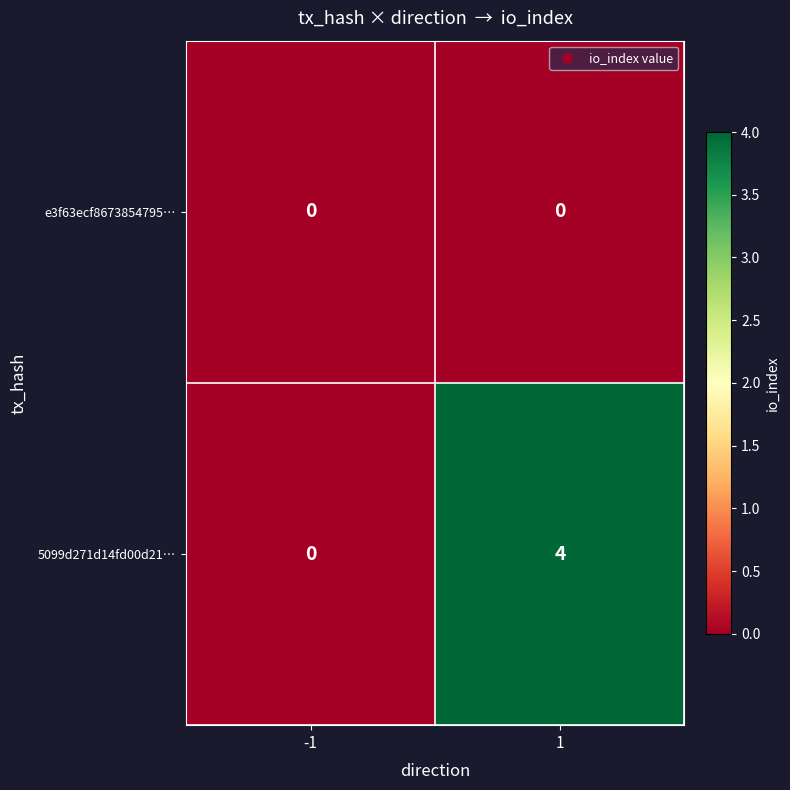

The value of e3f63ecf8673854795… at -1 is 0. True or false?

True